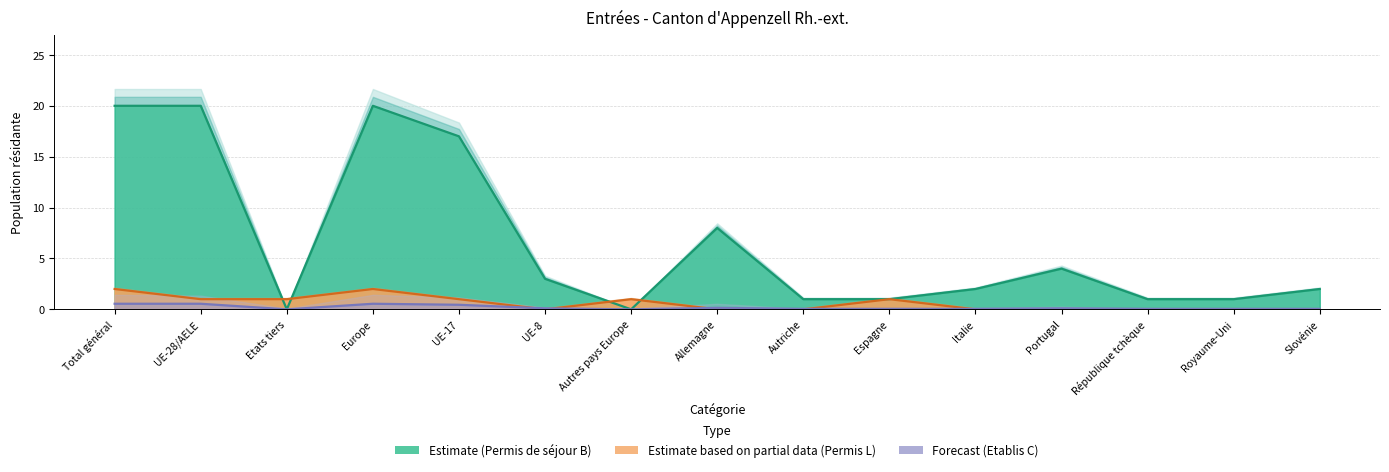

Which series has the largest total across all categories?

Permis de séjour (B) Total